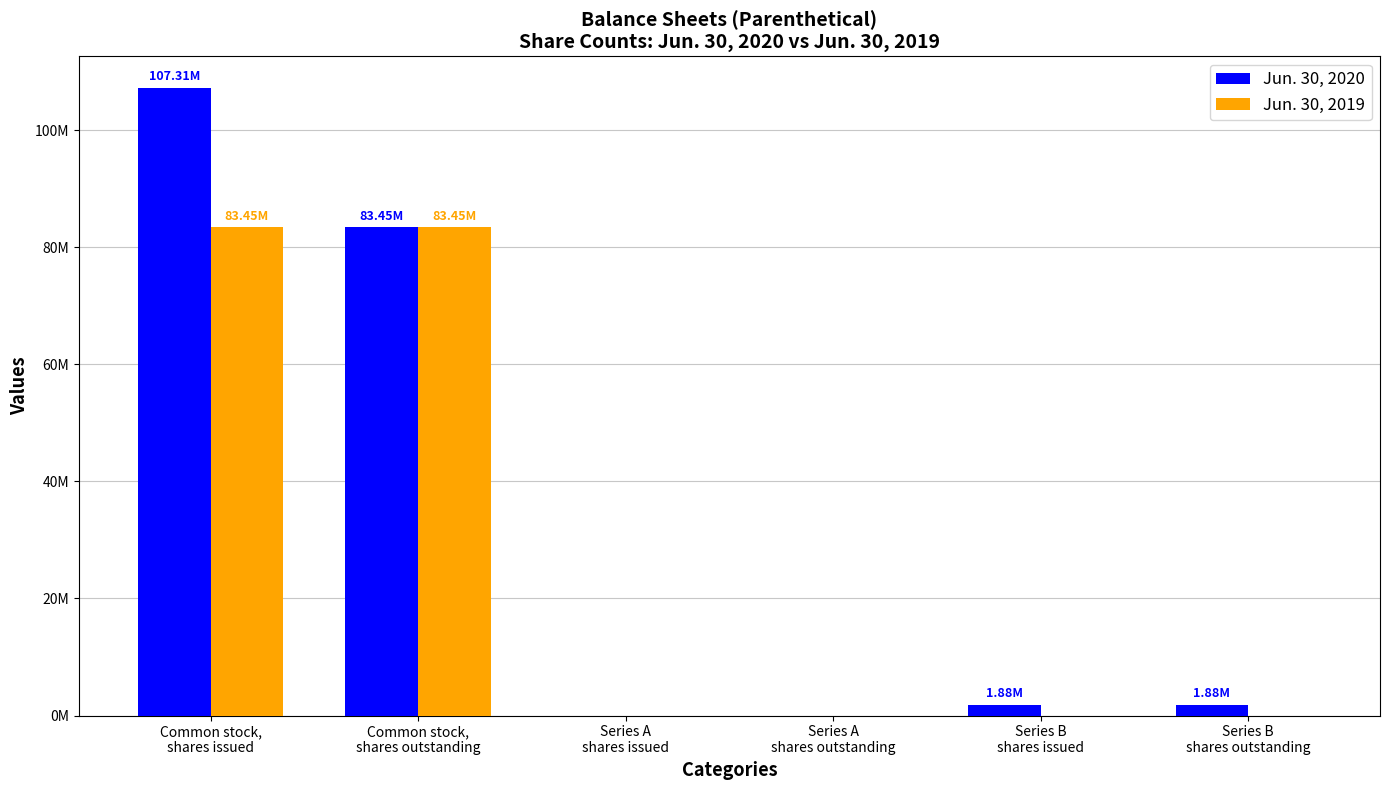

What is the greatest value displayed?

107313334